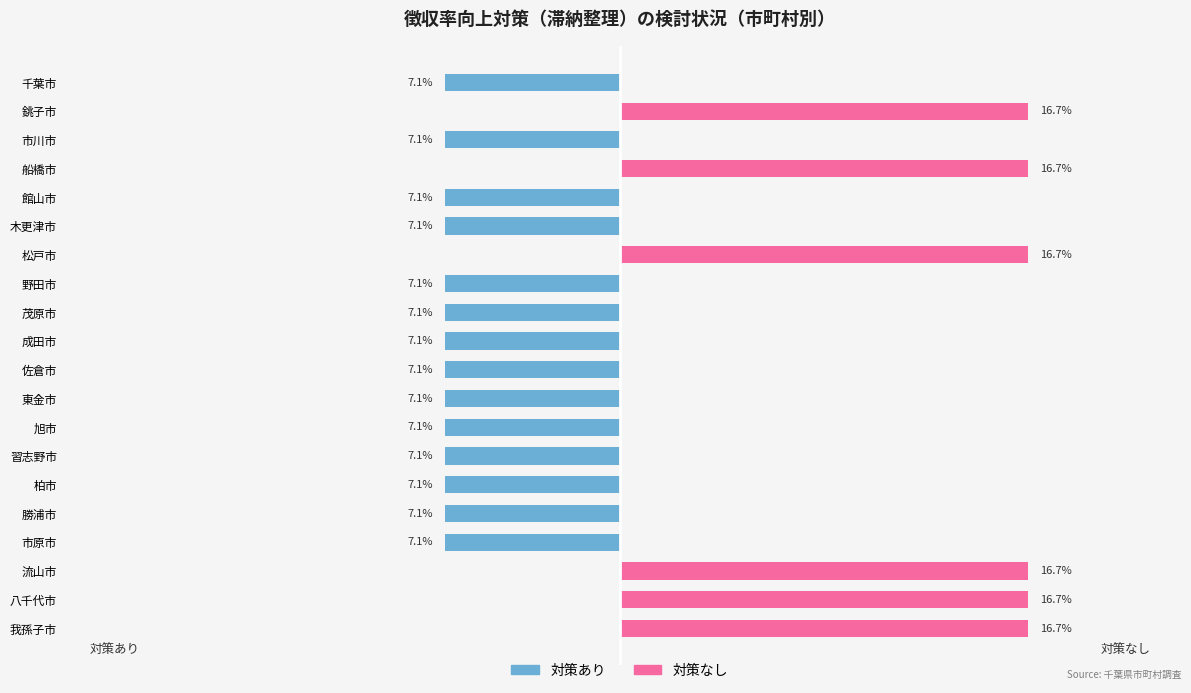

Rank the categories by 対策なし value from lowest to highest.

千葉市, 市川市, 館山市, 木更津市, 野田市, 茂原市, 成田市, 佐倉市, 東金市, 旭市, 習志野市, 柏市, 勝浦市, 市原市, 銚子市, 船橋市, 松戸市, 流山市, 八千代市, 我孫子市